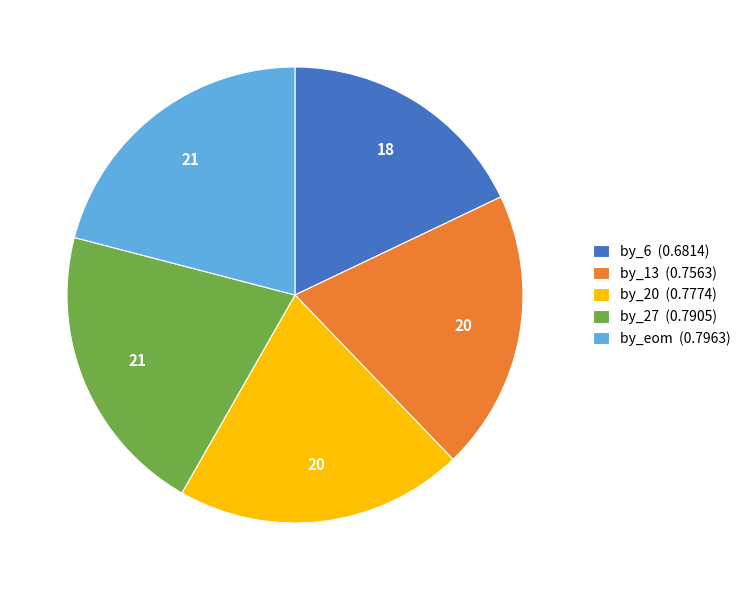

The by_13 (0.7563) slice represents 20% of the pie. True or false?

True